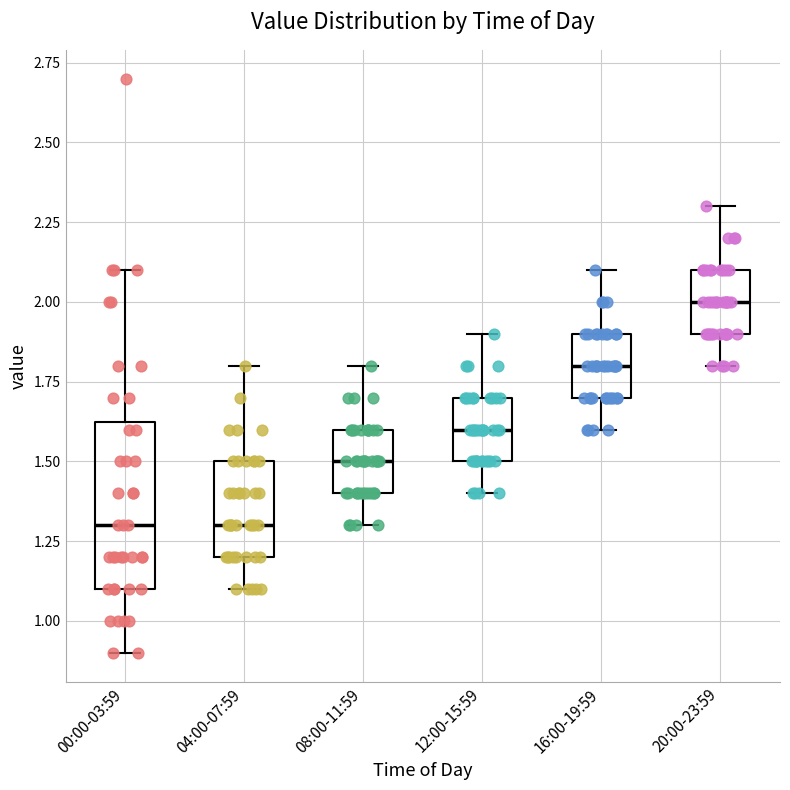

Which box's median line is the highest?

20:00-23:59